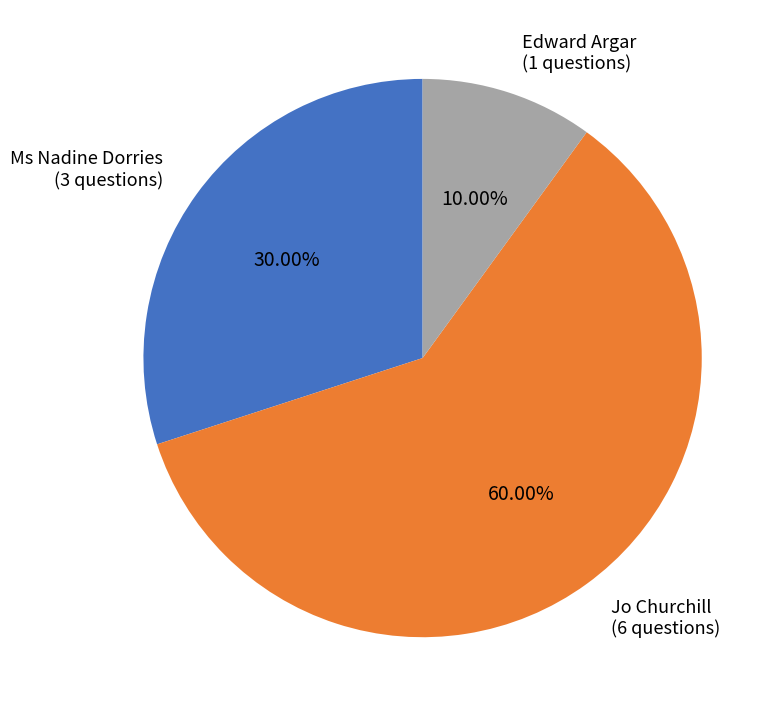

How many segments does this pie chart have?

3